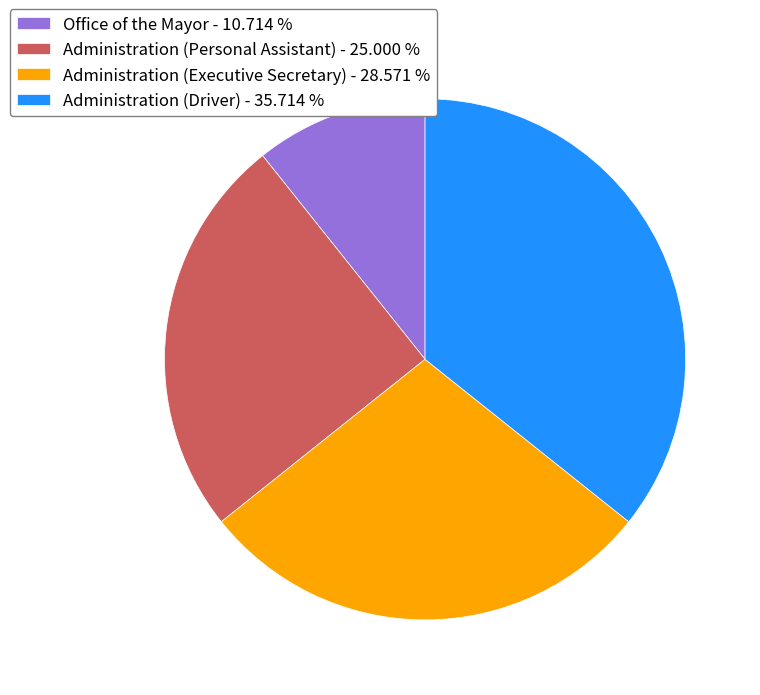

Which slice is the largest?

Administration (Driver)